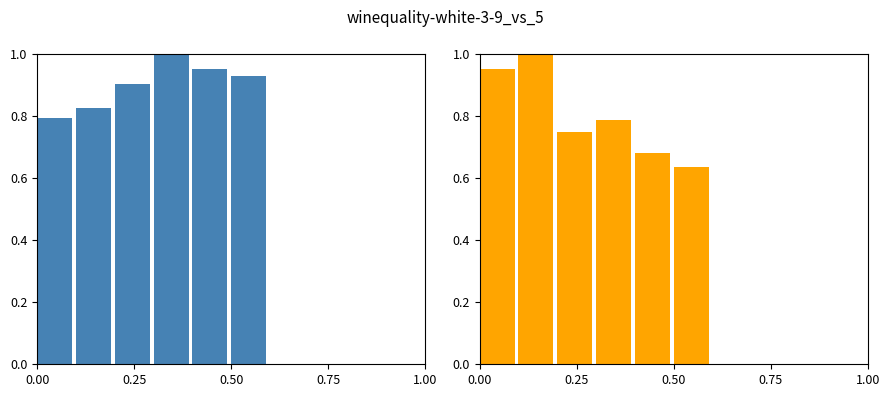

What is the label of the 3rd bar from the right?

0.75